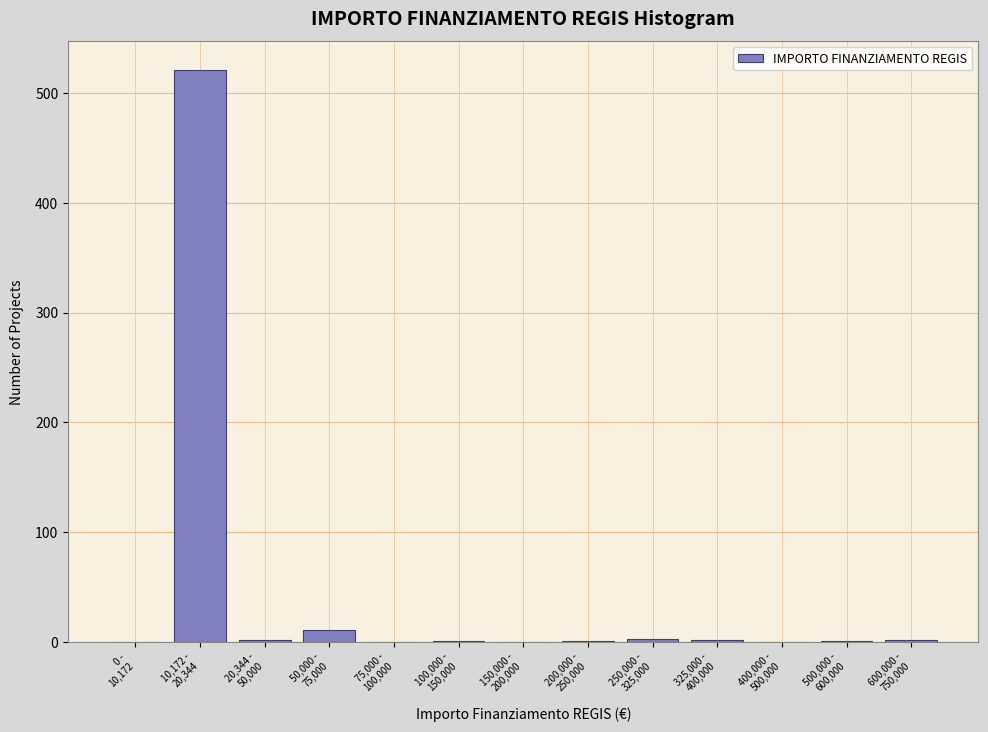

What is the greatest value displayed?

521